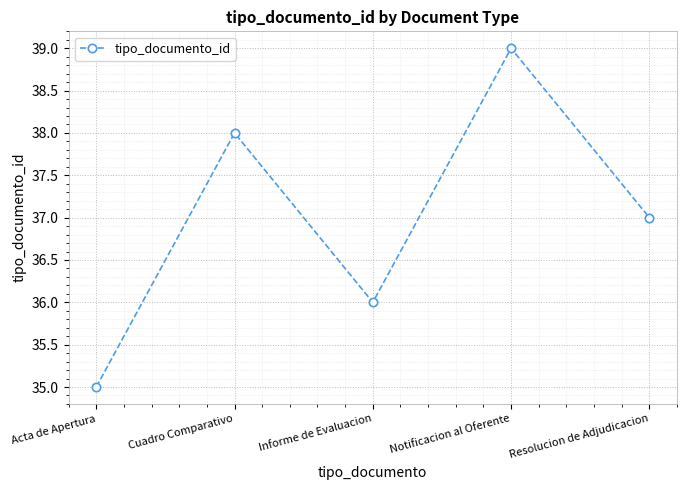

What is the ratio of the value at Cuadro Comparativo to the value at Resolucion de Adjudicacion?

1.0